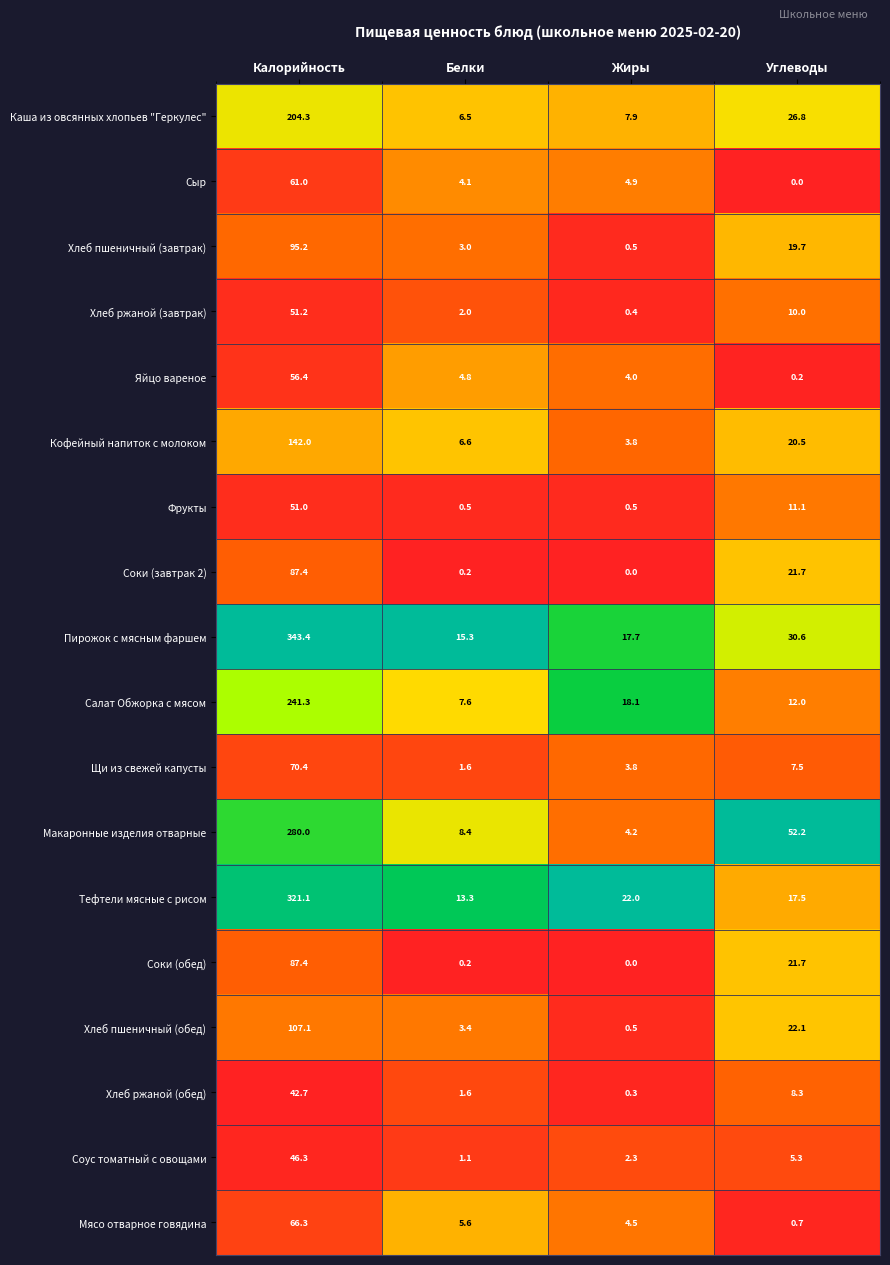

Which category has the highest value across all series?

Калорийность